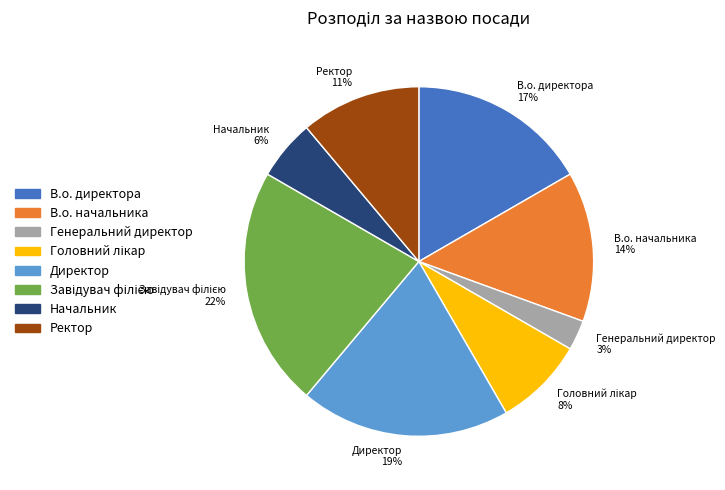

Is there any slice that represents more than half of the pie?

No